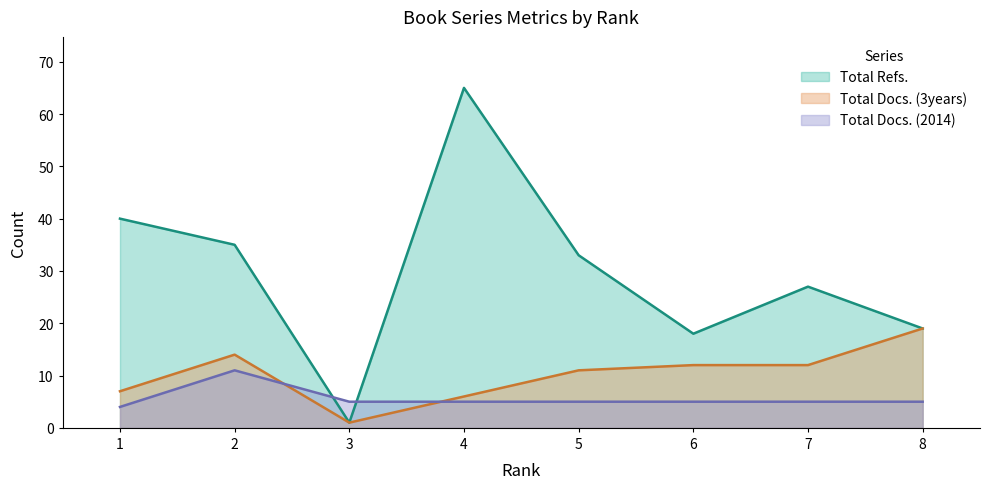

How many times do Total Docs. (2014) and Total Docs. (3years) cross each other?

2